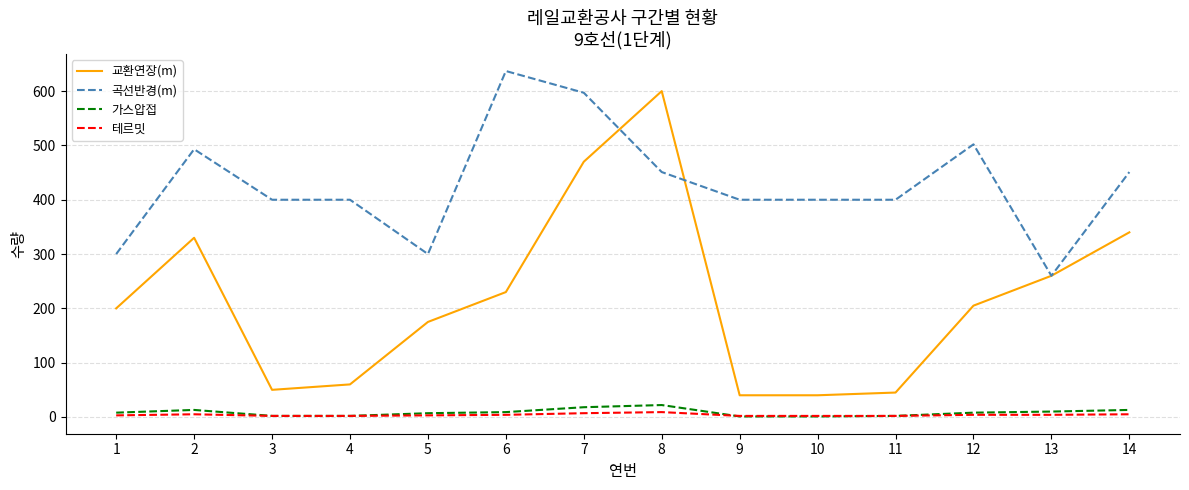

Between 7 and 10, which series saw the biggest shift?

교환연장(m)